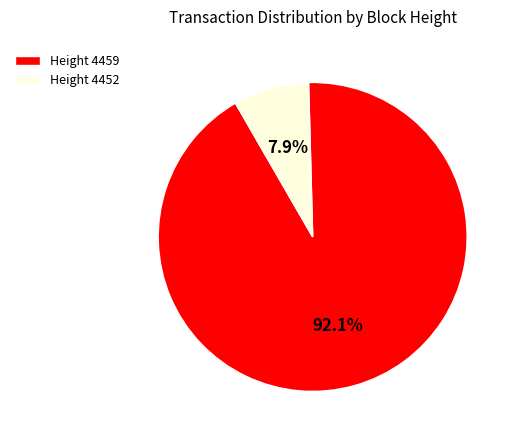

Do Height 4459 and Height 4452 together represent more than half of the pie?

Yes